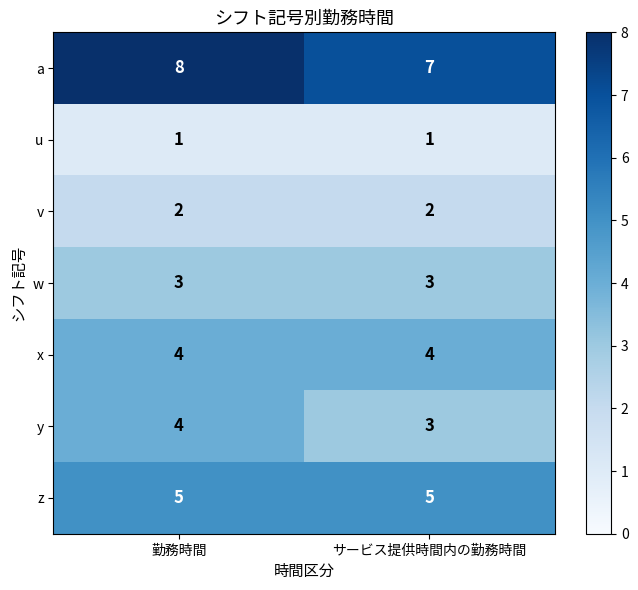

What is the difference between the highest and lowest values at 勤務時間?

7